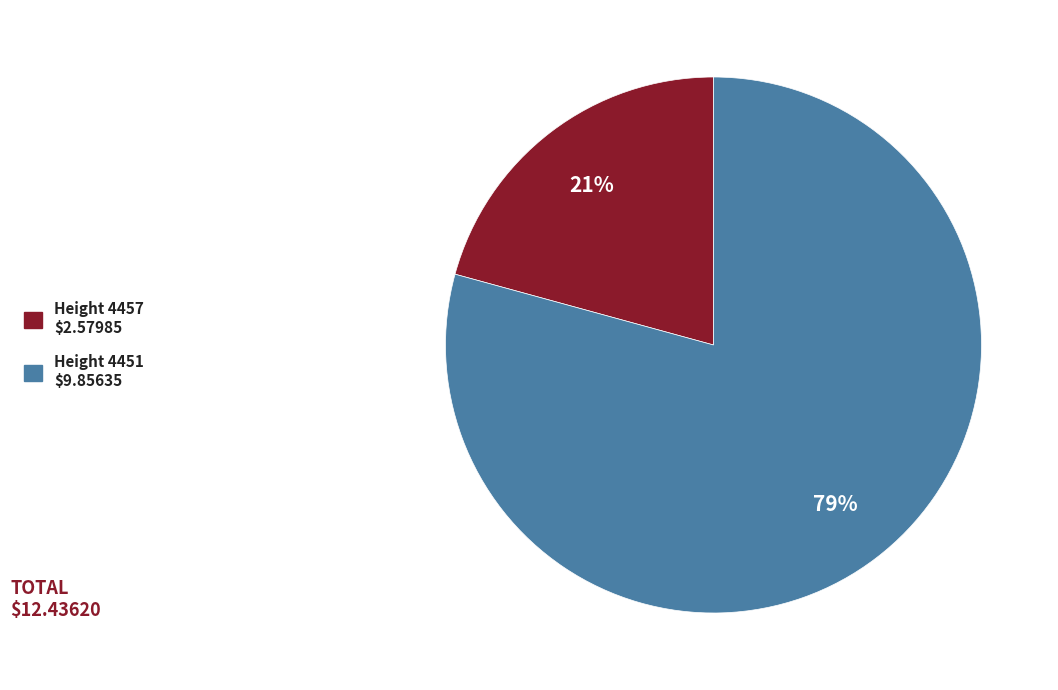

Is there any slice that represents more than half of the pie?

Yes